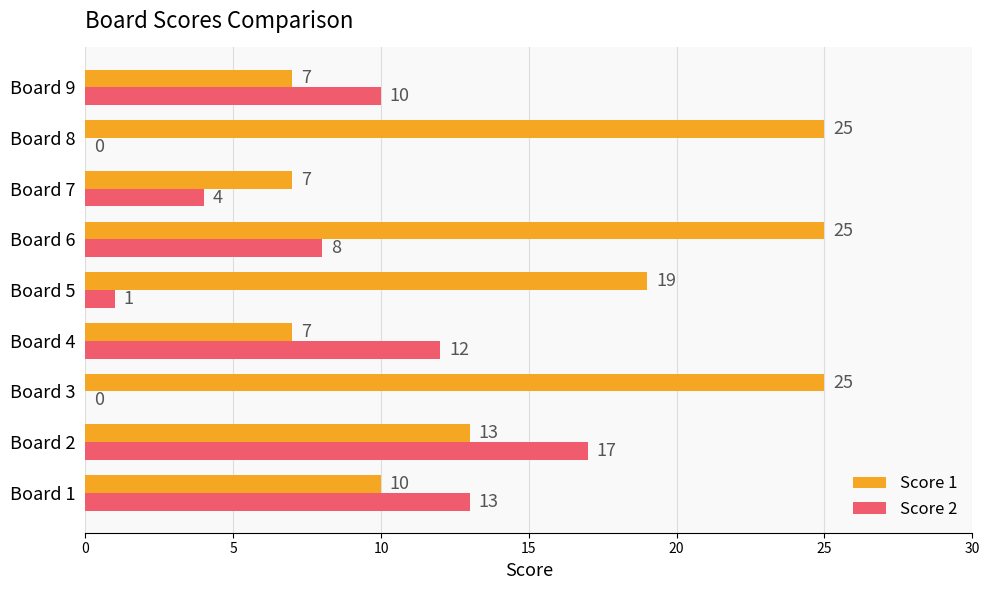

Between Board 3 and Board 9, which series saw the biggest shift?

Score 1